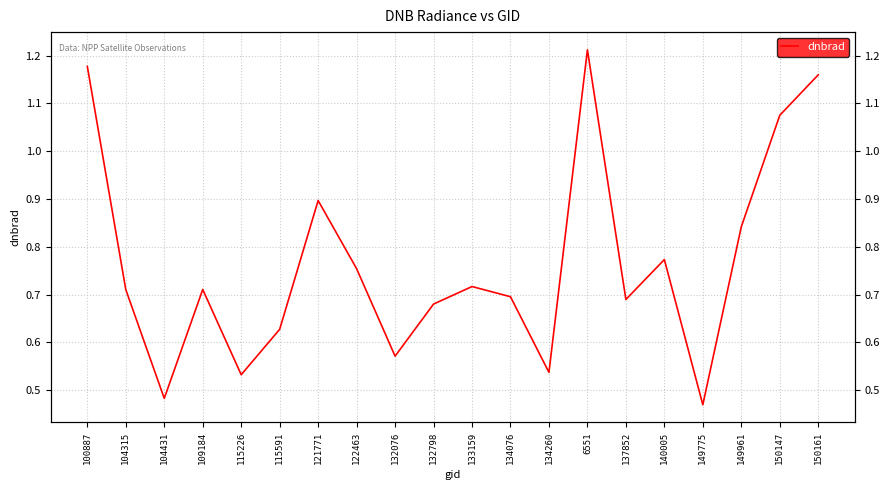

What is the sum of the values at 104431 and 104315?

1.2